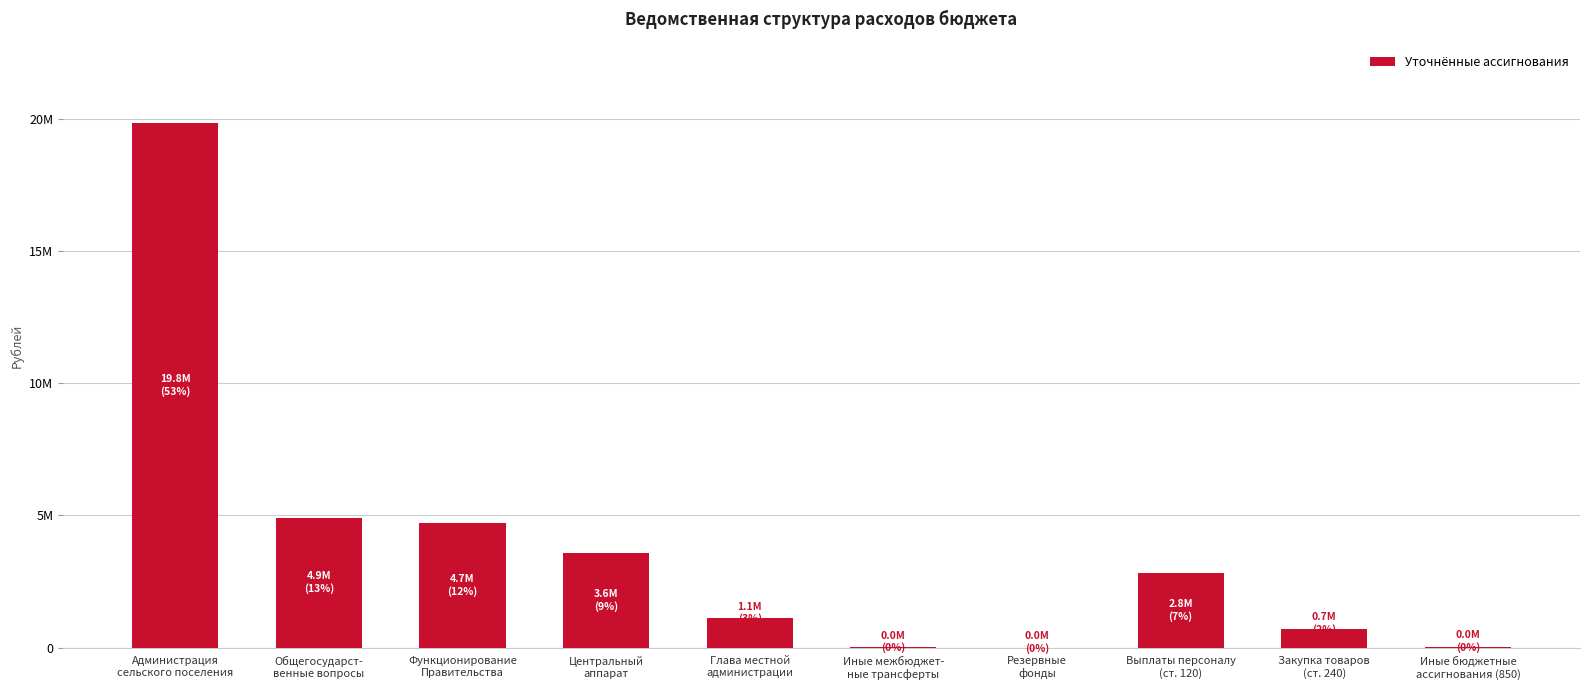

At which category does the chart reach its minimum across all series?

Резервные
фонды